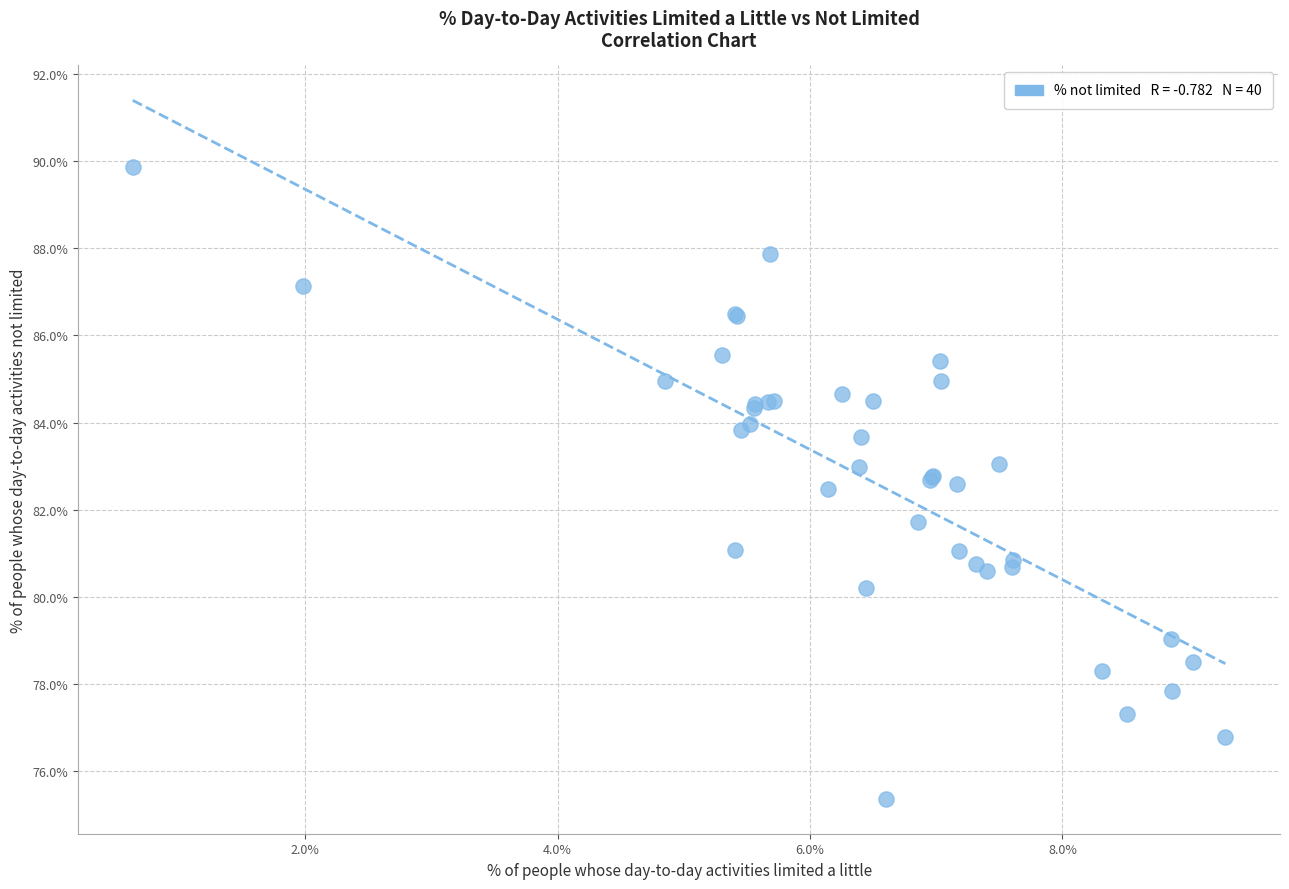

What Y value in the scatter plot is closest to 82?

81.7